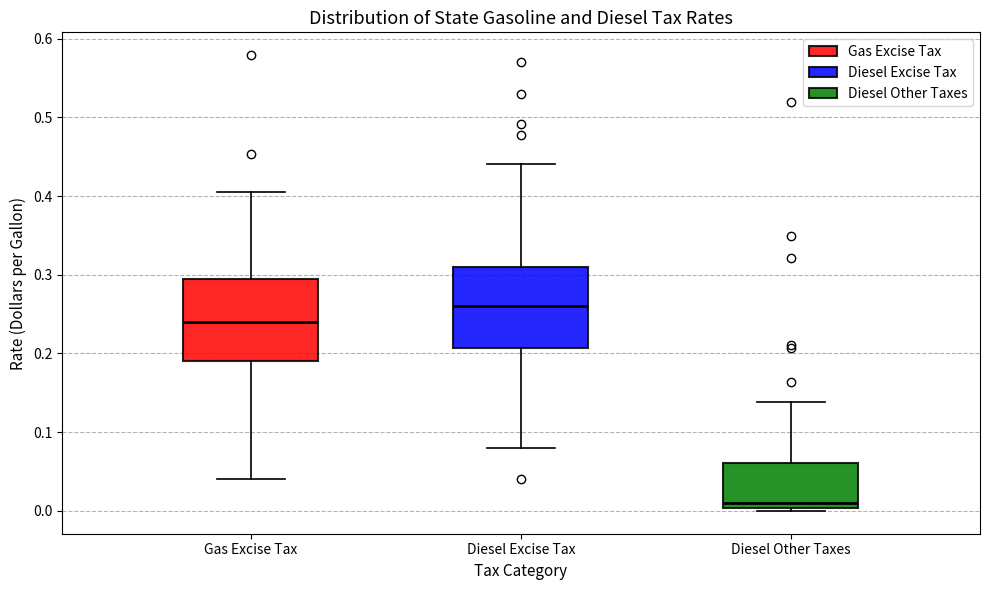

Where does the median line of the box for Diesel Excise Tax sit on the y-axis? The values are not printed on the chart, so give them approximately, as read against the axis.

0.26